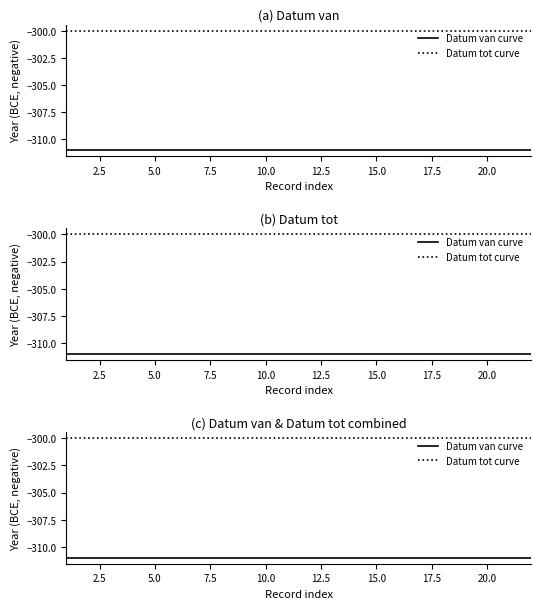

Reading right to left, extract all data points from this chart.

Datum van curve: -311	-311	-311	-311	-311	-311	-311	-311	-311	-311	-311	-311	-311	-311	-311	-311	-311	-311	-311	-311	-311	-311
Datum tot curve: -300	-300	-300	-300	-300	-300	-300	-300	-300	-300	-300	-300	-300	-300	-300	-300	-300	-300	-300	-300	-300	-300